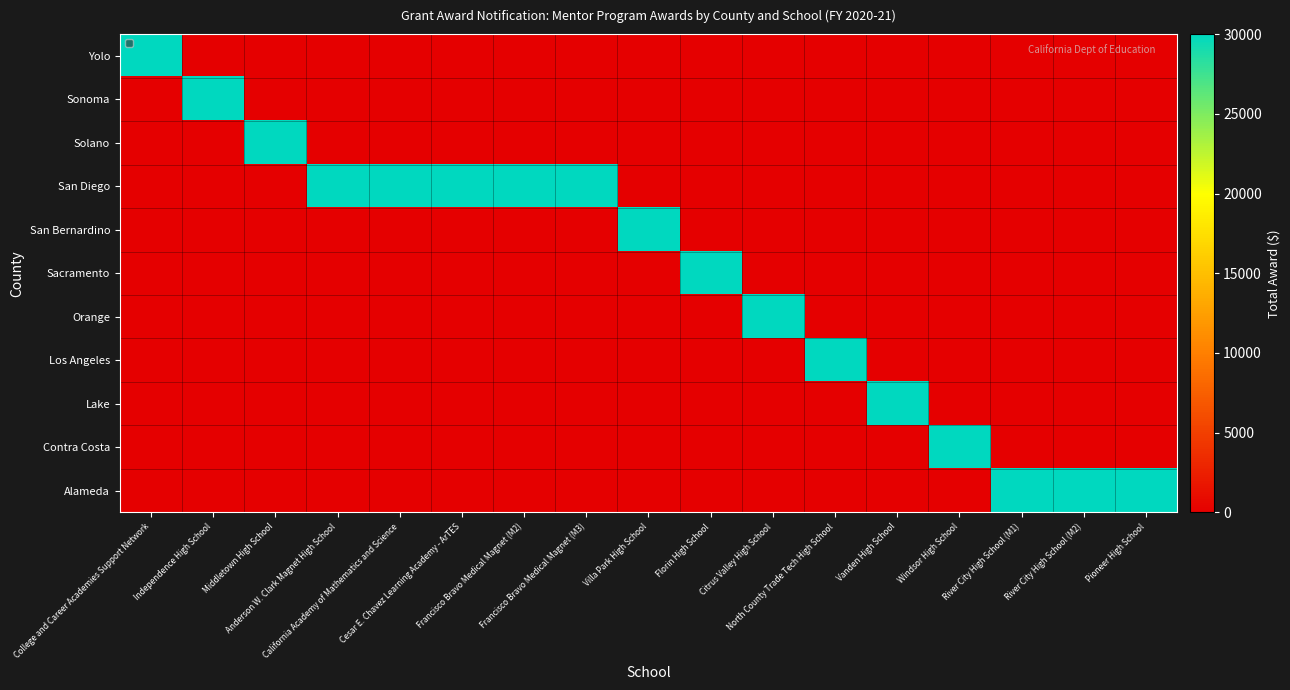

Which label corresponds to the smallest value in the chart?

Independence High School